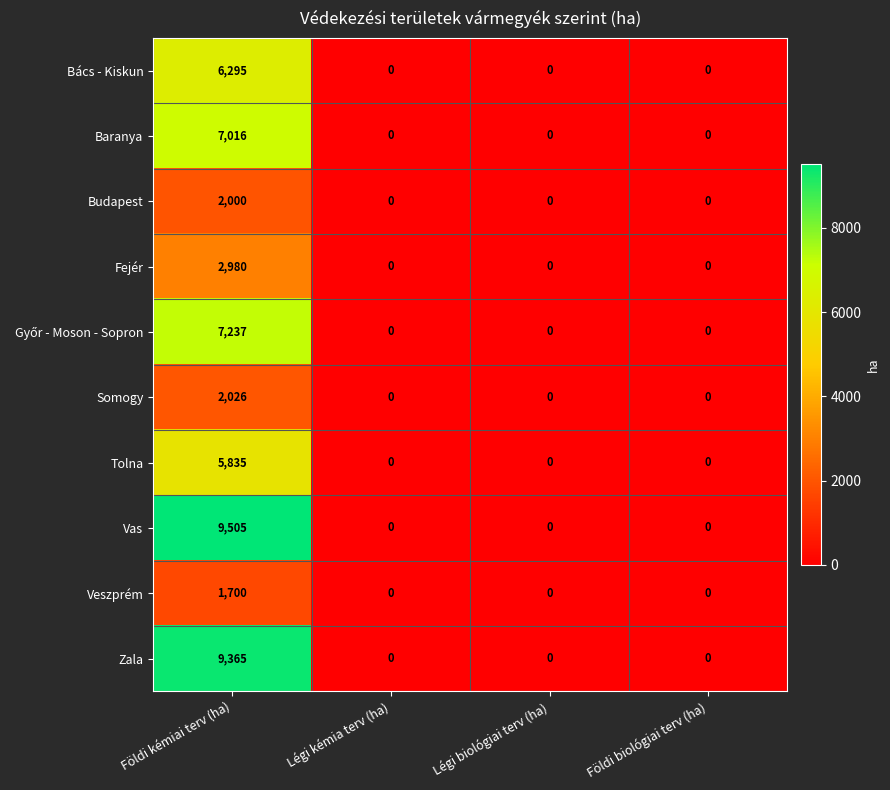

How many values in the Fejér series exceed 0?

1